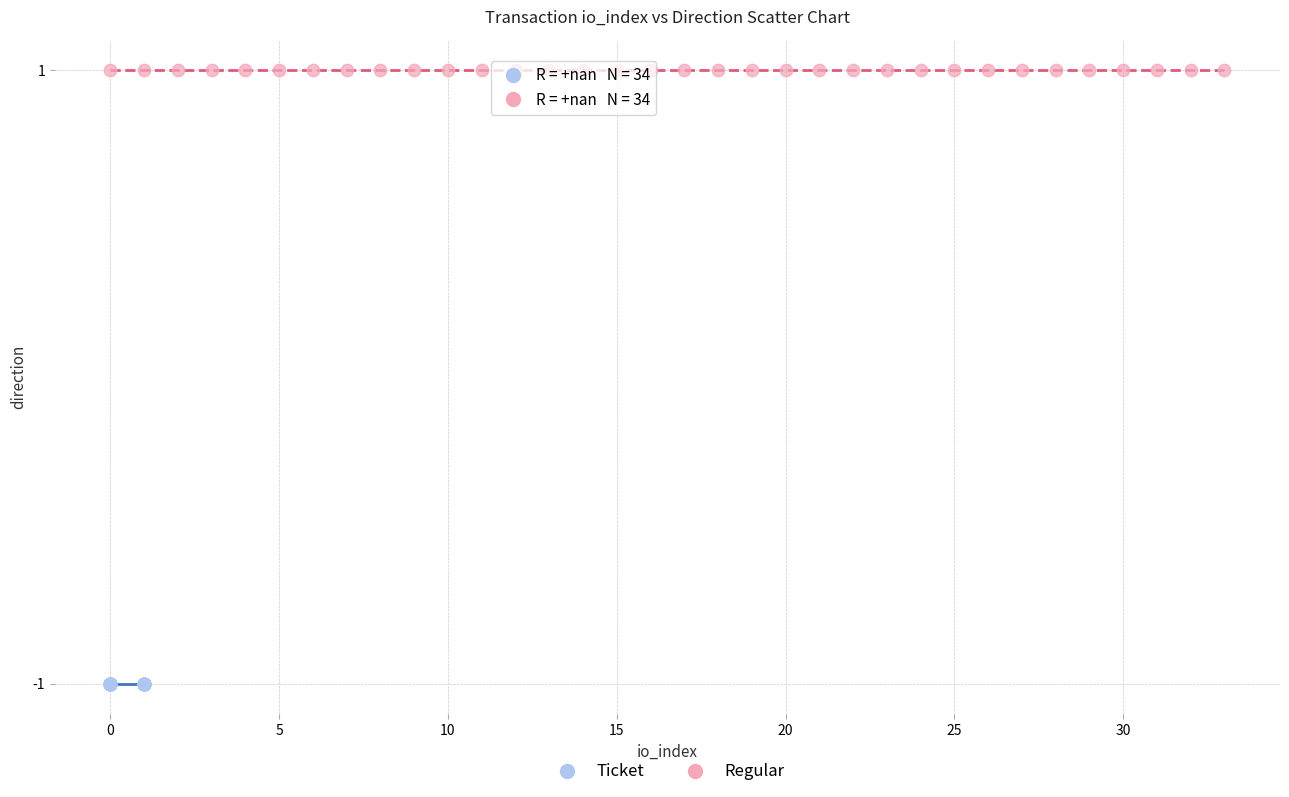

Which series contains the lowest Y value?

Ticket